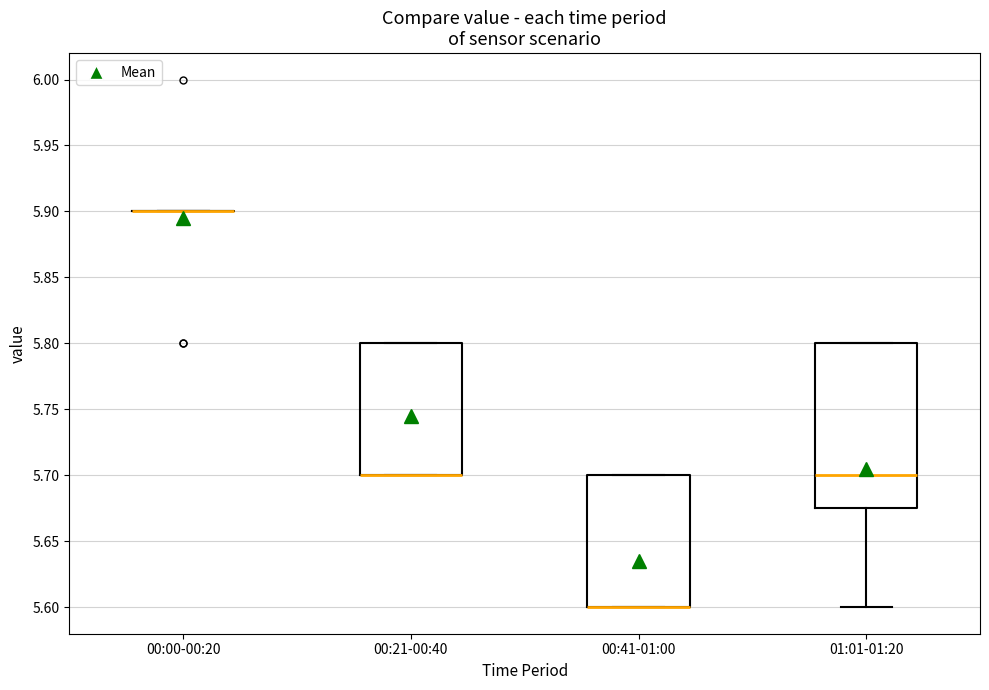

Comparing the boxes themselves (not the whiskers), which one is the tallest?

01:01-01:20